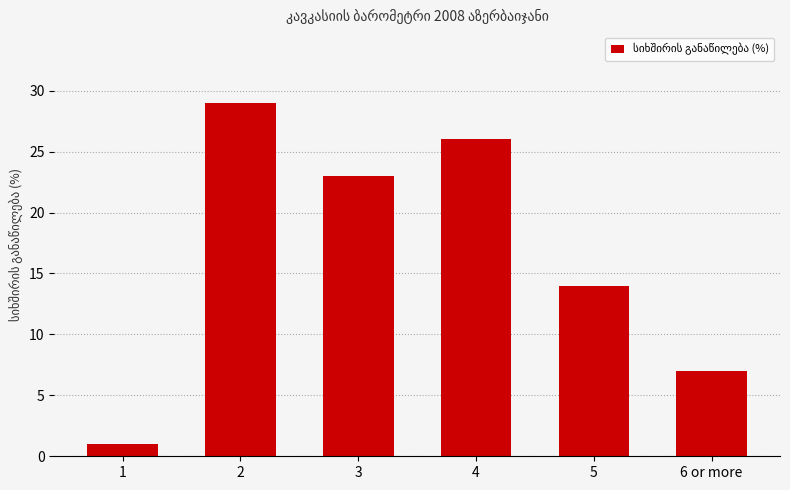

Are the bars horizontal?

No